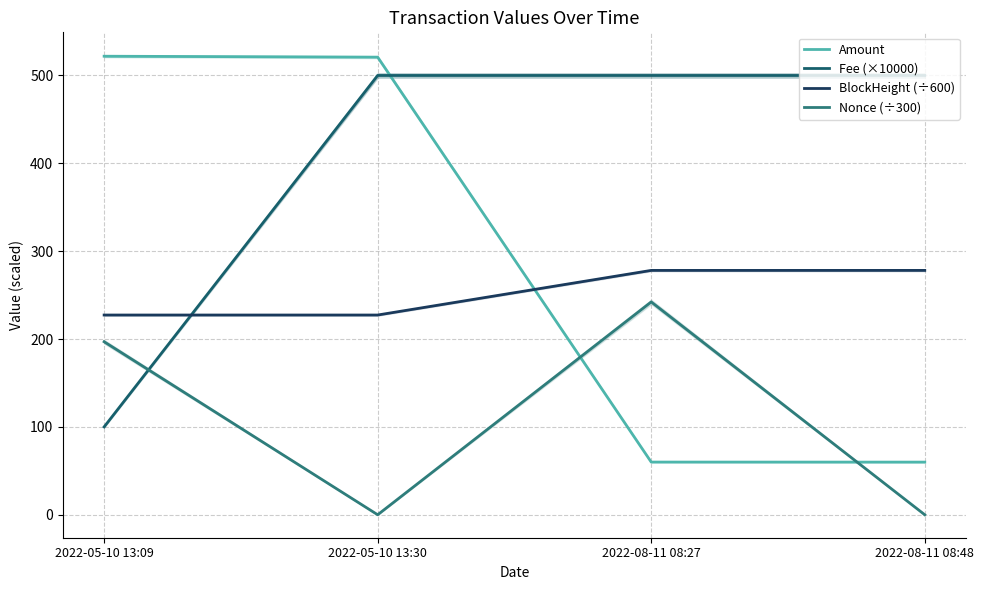

What is the difference between the second highest and minimum values in the Amount series?

461.0